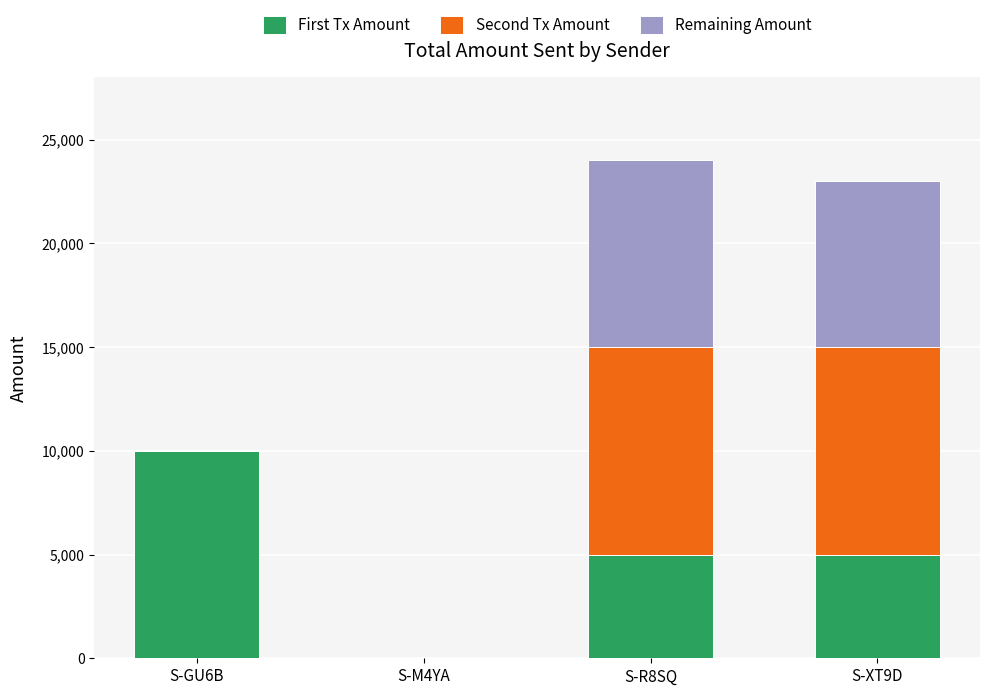

At which label does First Tx Amount reach its peak?

S-GU6B